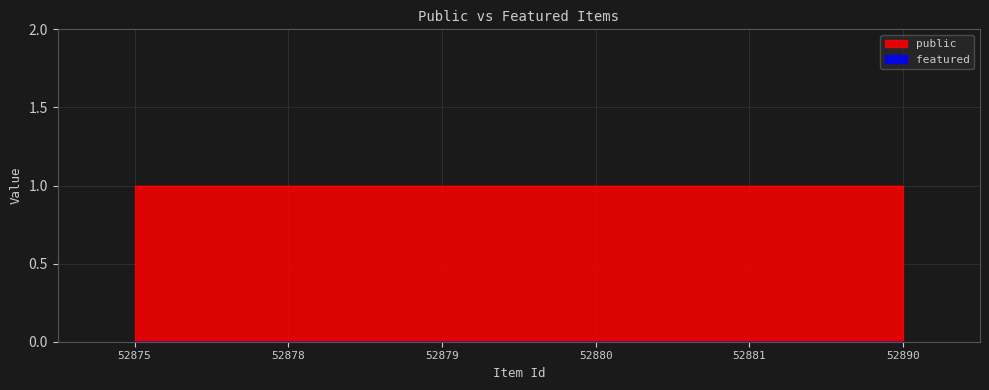

What is the total value across all series at 52881?

1